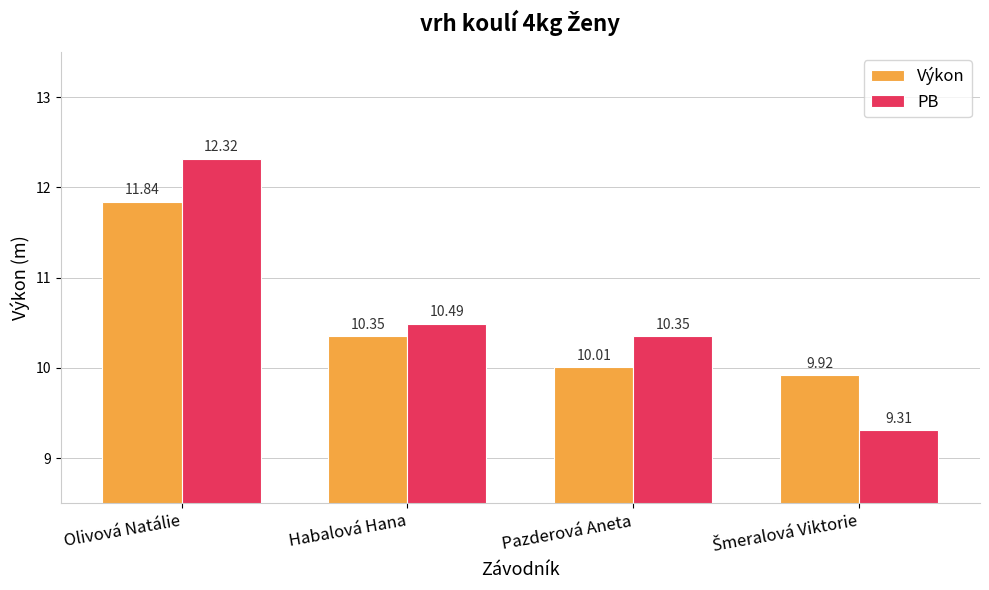

What are all the series names shown in the legend?

Výkon, PB